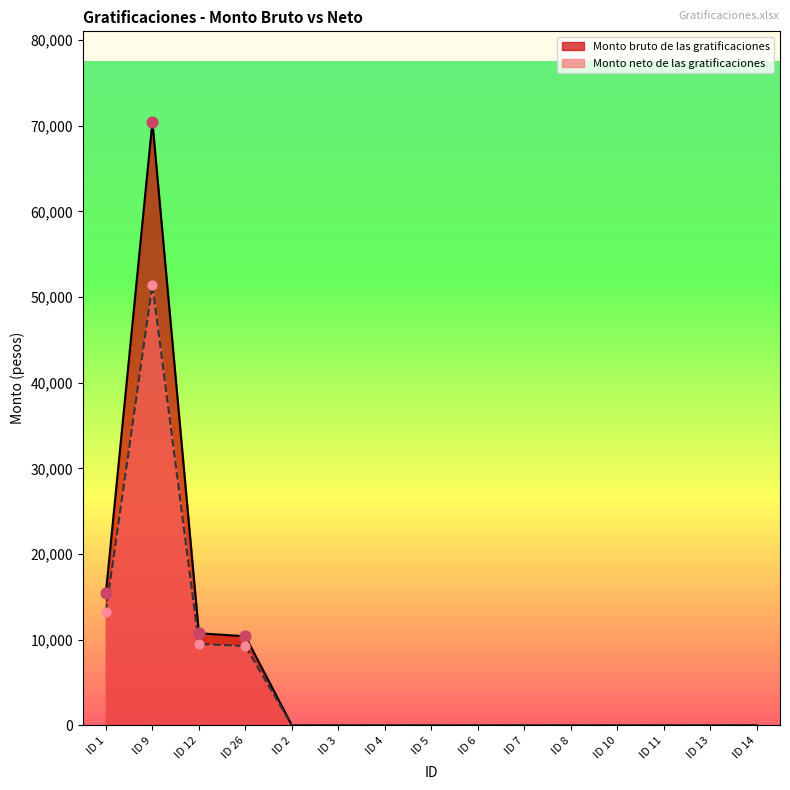

Which series has the largest total across all categories?

Monto bruto de las gratificaciones